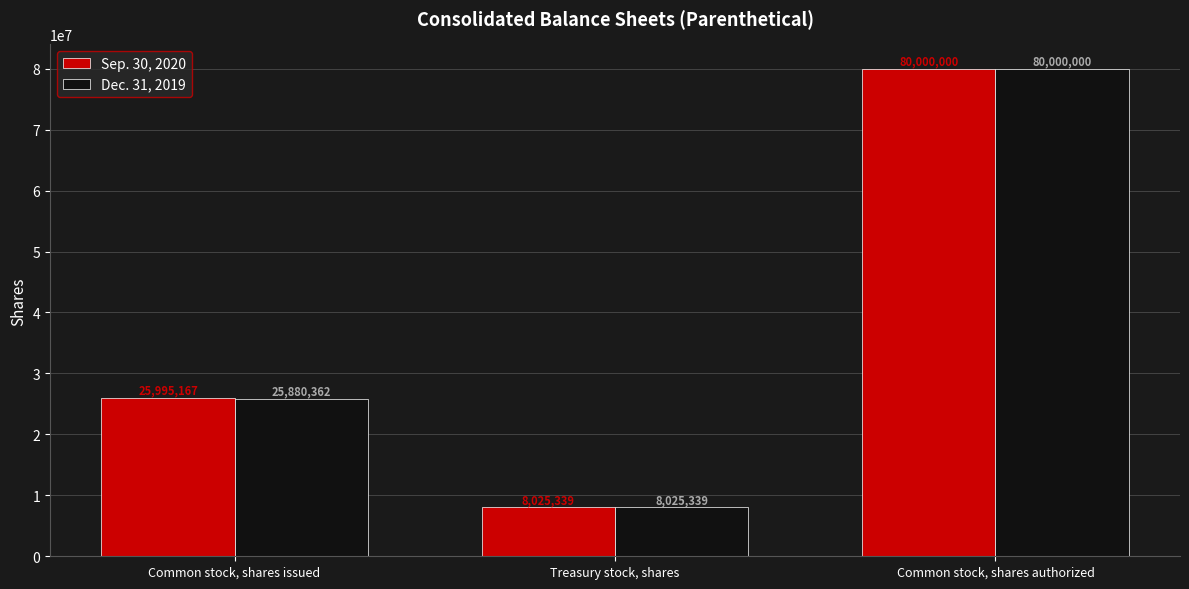

Read the Dec. 31, 2019 value at Common stock, shares authorized, to the nearest 100.

80000000